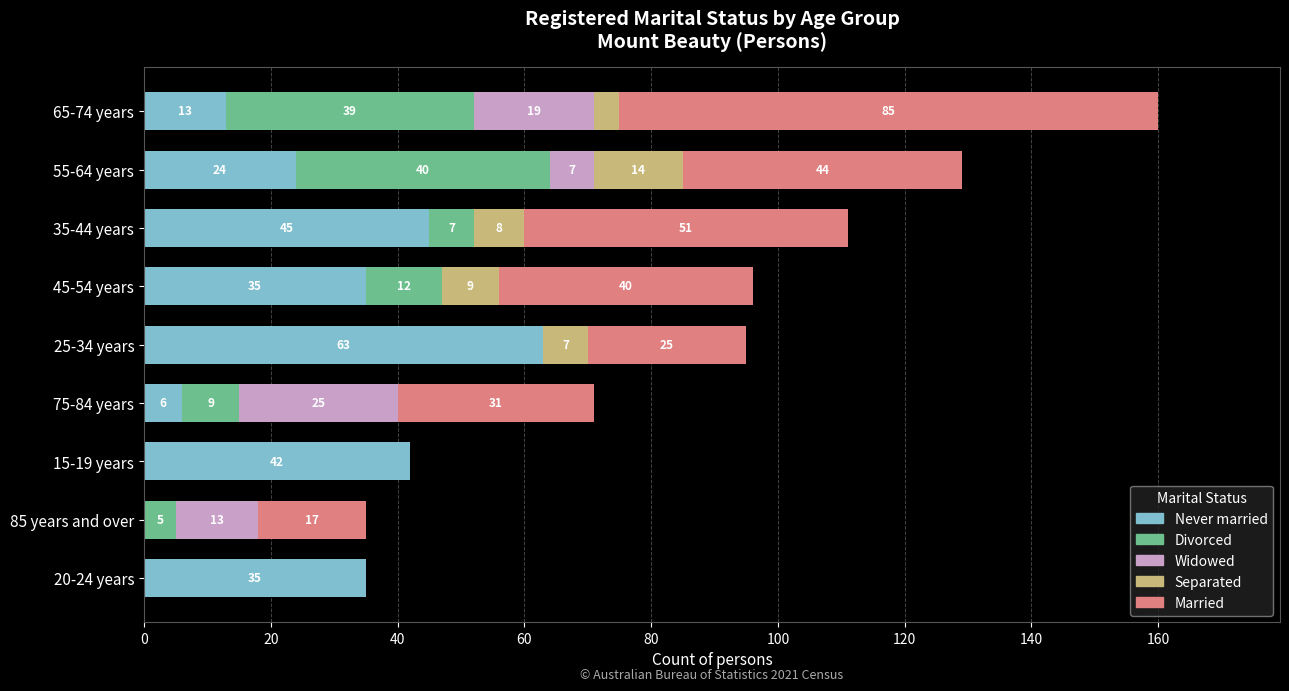

True or false: Never married has a value of 45 at 35-44 years.

True